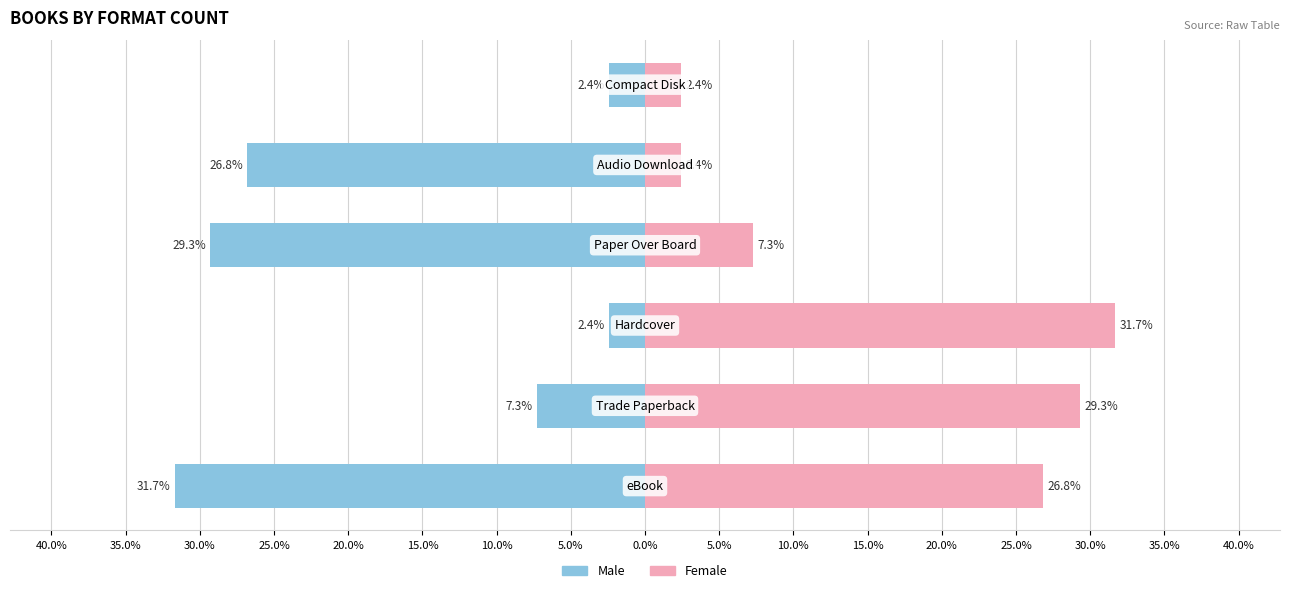

At 20.0%, list the series in order from largest to smallest.

Female, Male